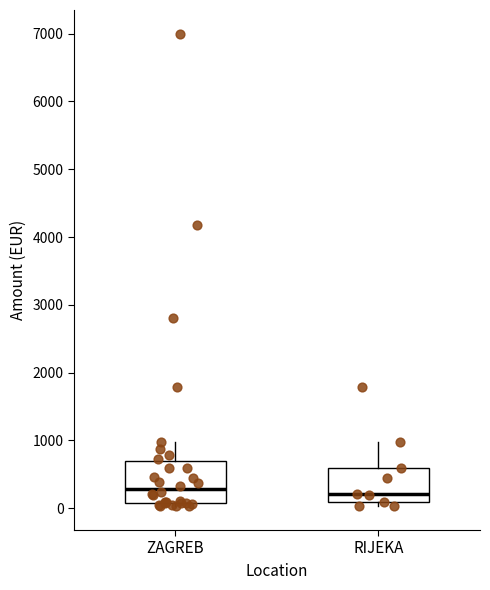

Reading left to right, transcribe this box plot: for each box, give where its median line is, the range the box spans, and where its two whiskers end, as read against the y-axis. The values are not printed on the chart, so give them approximately, as read against the axis.

ZAGREB: median 300, box 100 to 700, whiskers 0 to 1000
RIJEKA: median 200, box 100 to 600, whiskers 0 to 1000